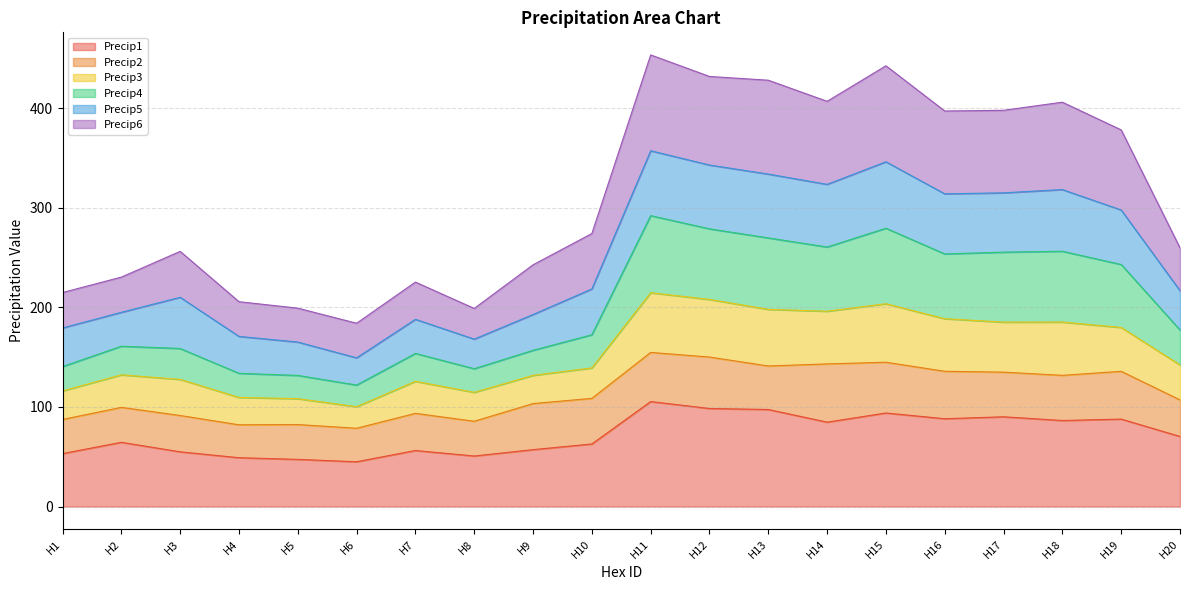

What is the greatest value displayed?

453.5